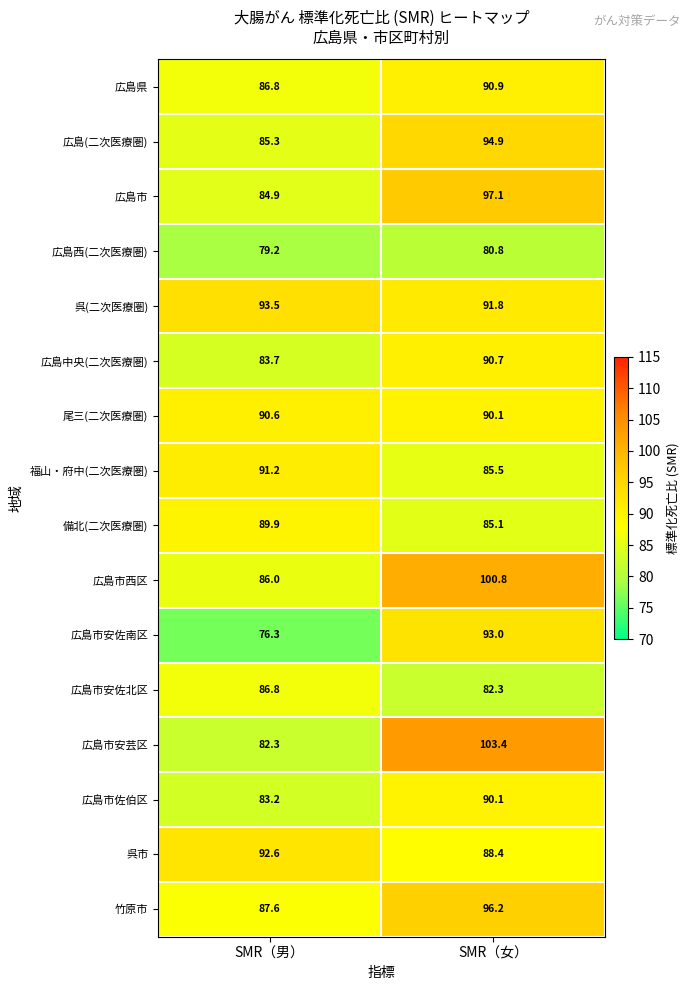

The 広島中央(二次医療圏) series shows 144.0 at SMR（女）. True or false?

False